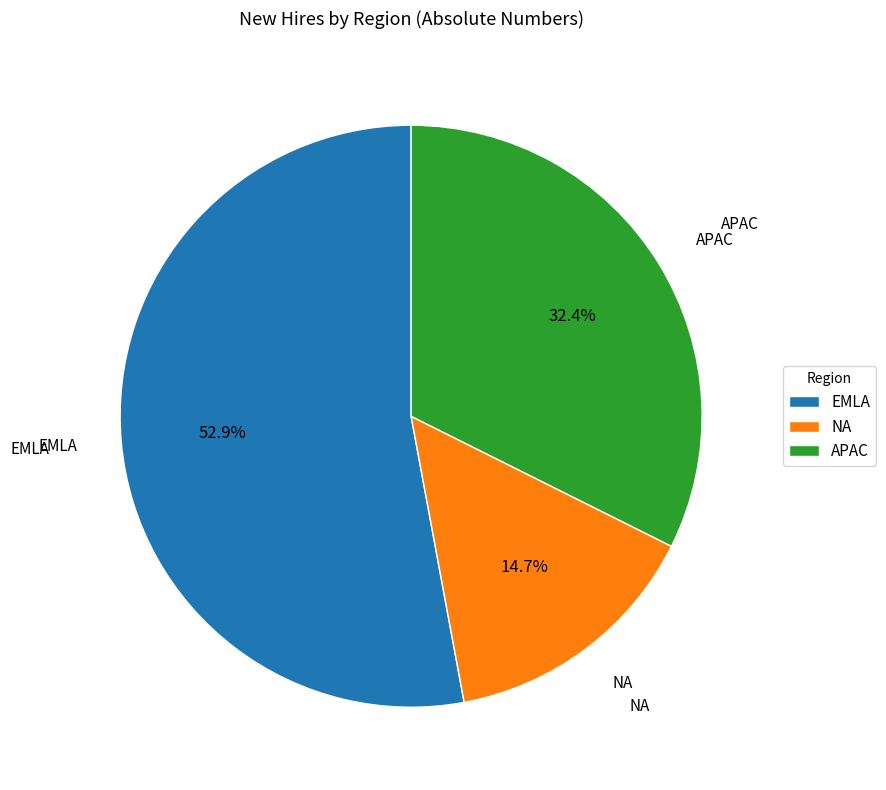

What is the smallest slice in the pie chart?

NA